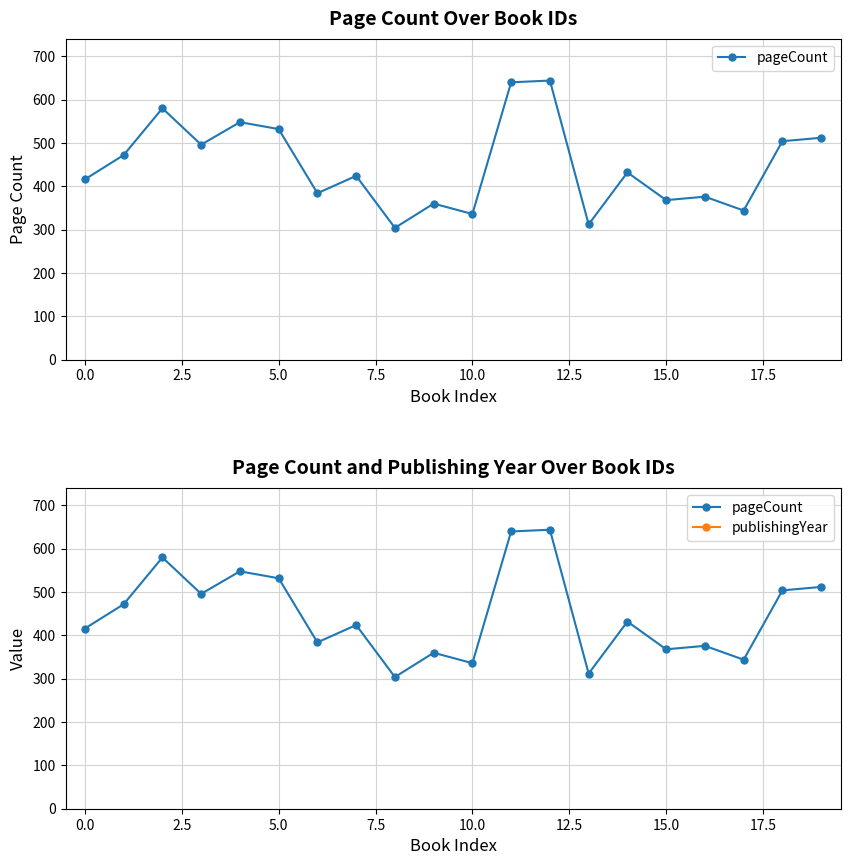

At which category is the sum across all series the highest?

12